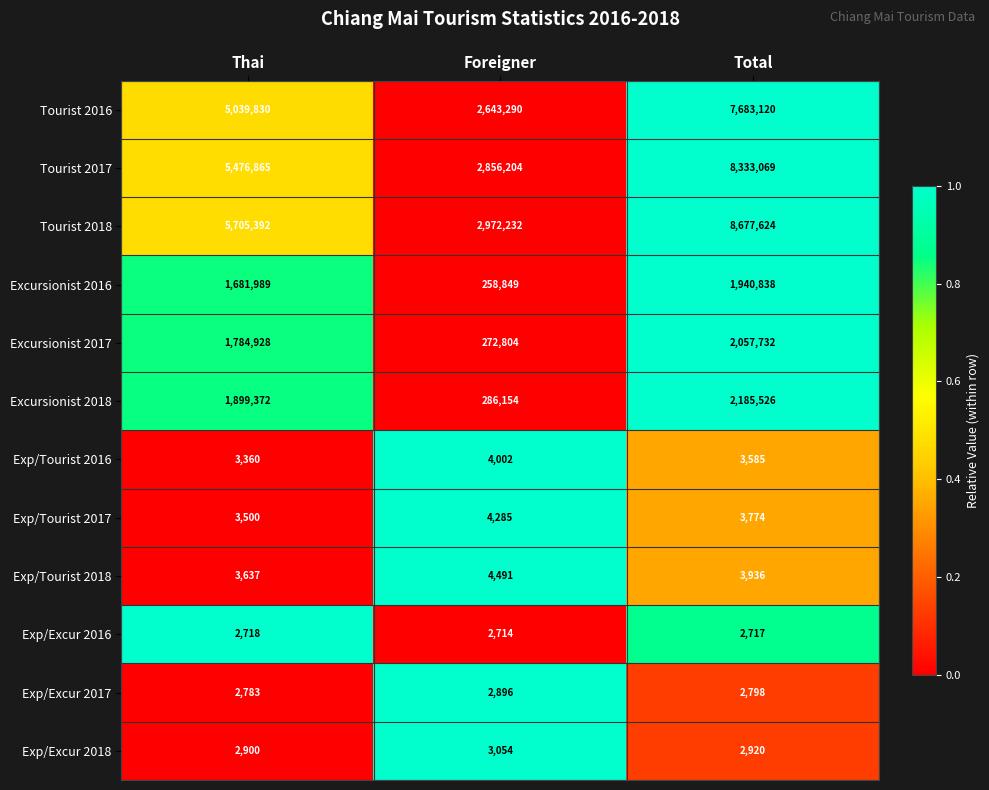

Rank the categories by Excursionist 2016 value from lowest to highest.

Foreigner, Thai, Total